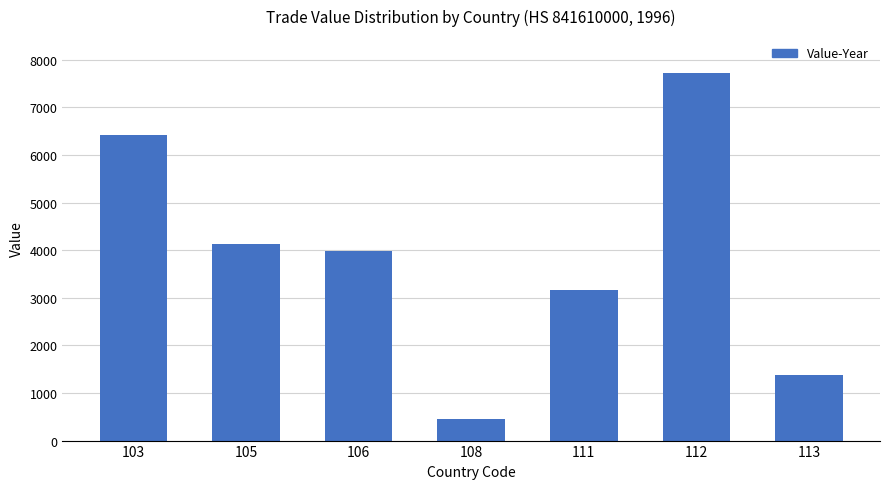

Count the number of data series in this chart.

1